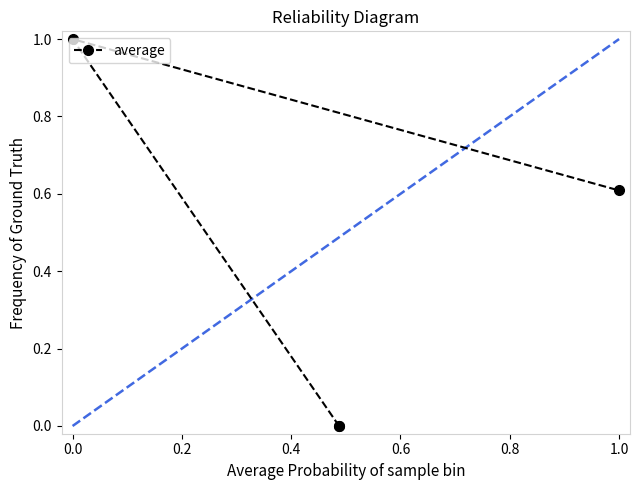

How many values are between 0 and 1?

4